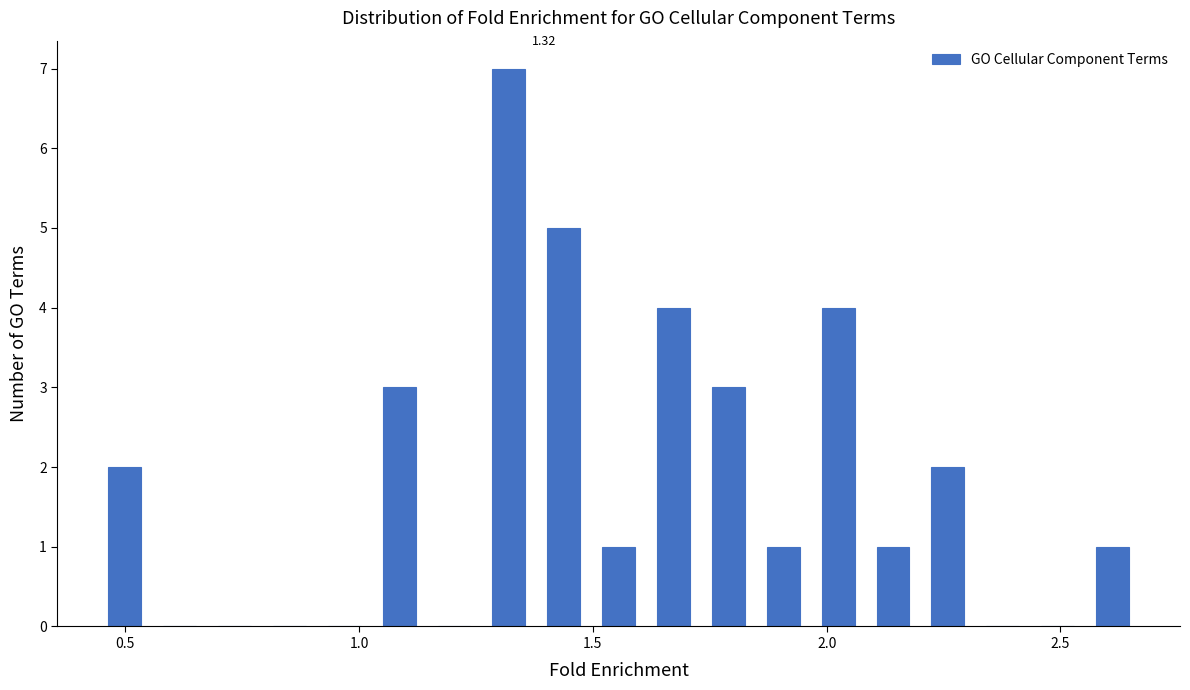

Read against the x-axis, roughly where is the centre of the tallest bar?

1.30